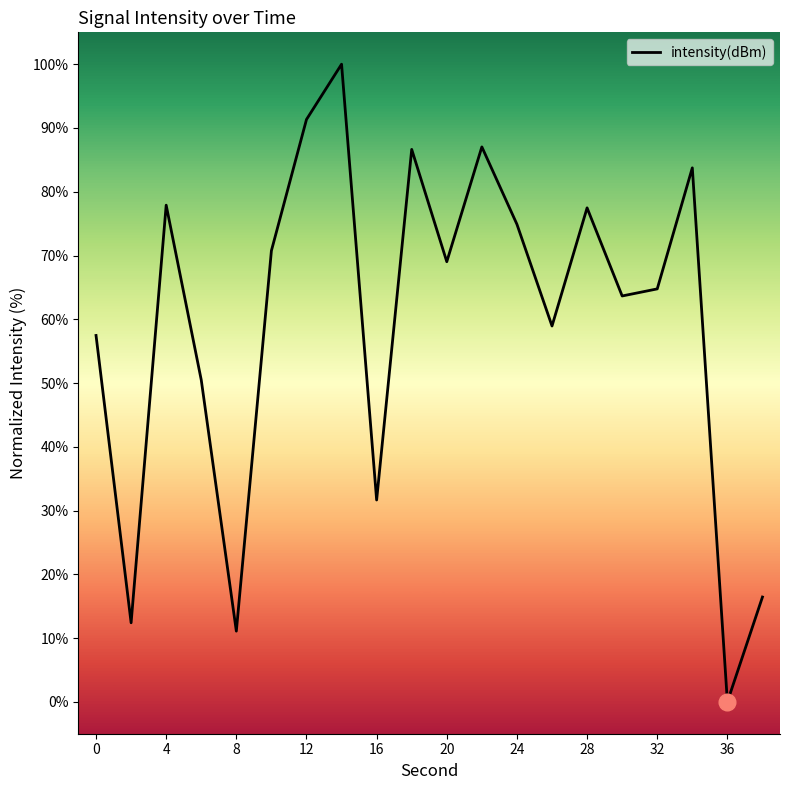

What is the greatest value displayed?

100.0